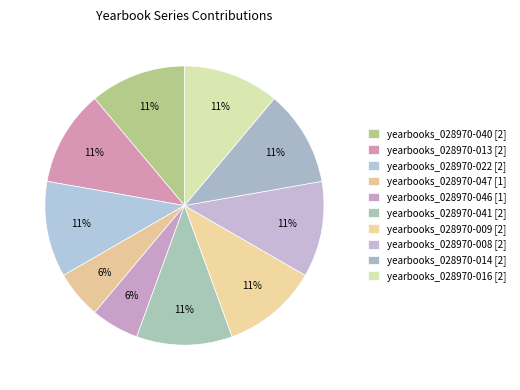

How many slices are in this pie chart?

10